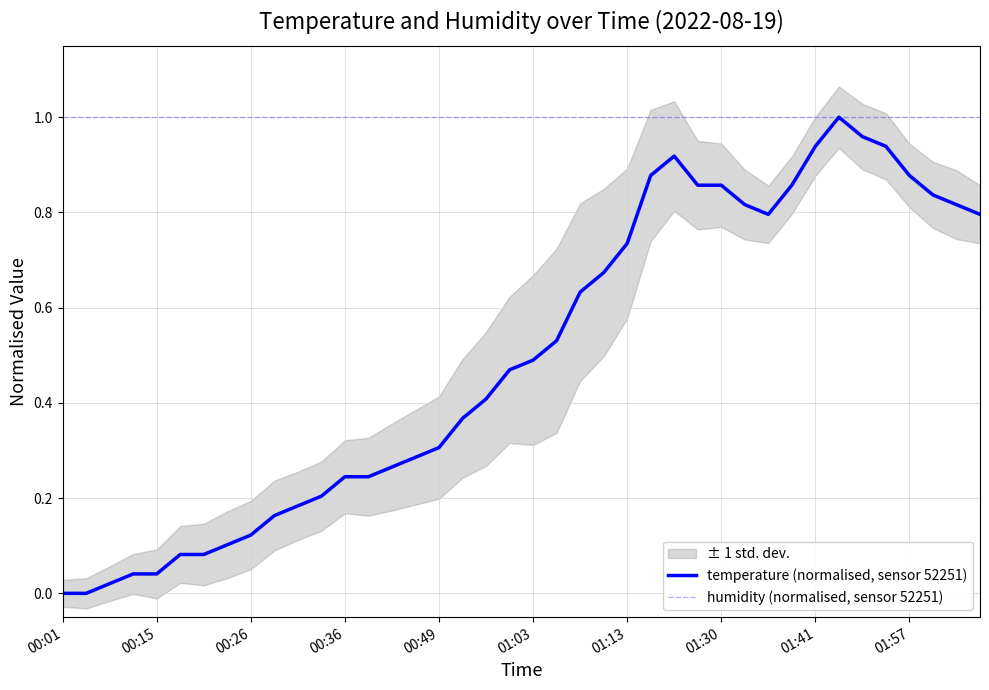

What is the average value of the humidity (normalised, sensor 52251) series?

1.0